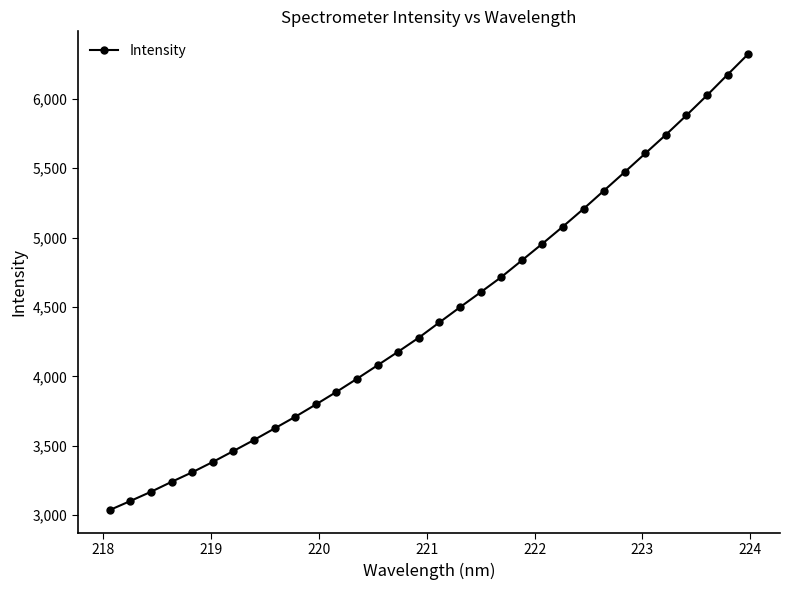

True or false: the data has more than 2 interior local peaks.

False